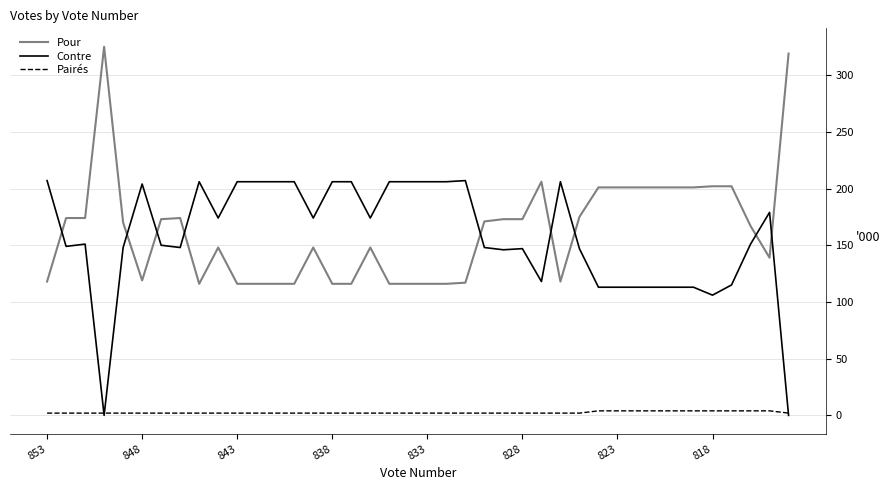

What is the maximum value for Pour?

325